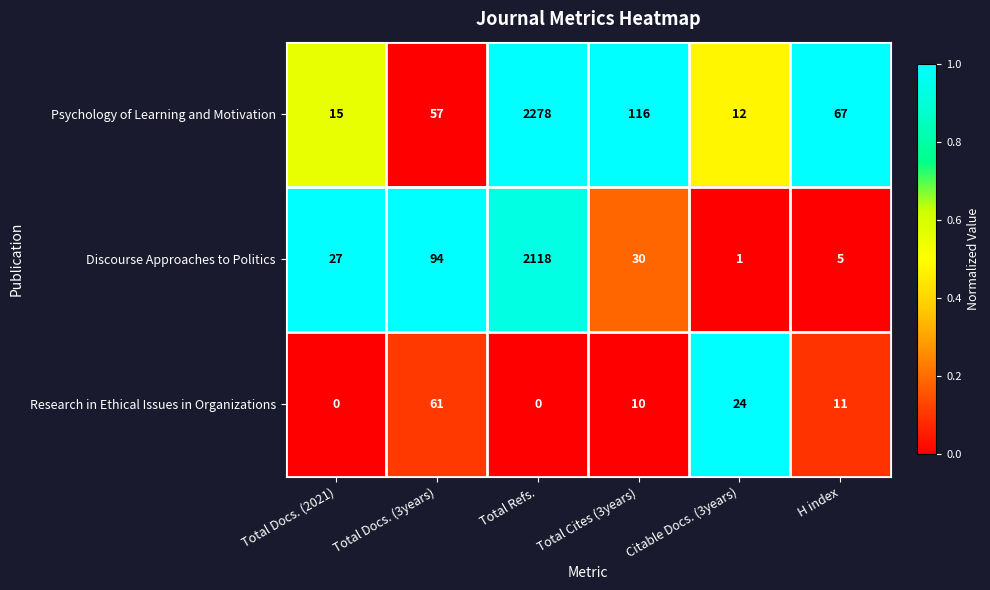

Reading right to left, what are all the values shown in this chart?

Psychology of Learning and Motivation: H index=67	Citable Docs. (3years)=12	Total Cites (3years)=116	Total Refs.=2278	Total Docs. (3years)=57	Total Docs. (2021)=15
Discourse Approaches to Politics: H index=5	Citable Docs. (3years)=1	Total Cites (3years)=30	Total Refs.=2118	Total Docs. (3years)=94	Total Docs. (2021)=27
Research in Ethical Issues in Organizations: H index=11	Citable Docs. (3years)=24	Total Cites (3years)=10	Total Refs.=0	Total Docs. (3years)=61	Total Docs. (2021)=0